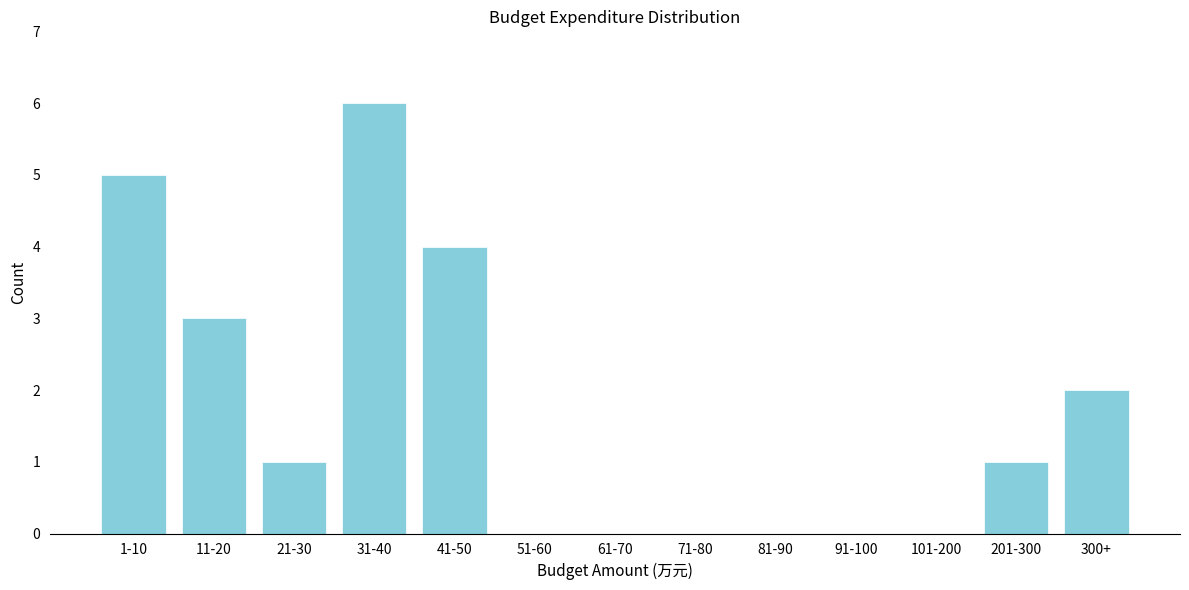

Reading left to right, transcribe all the data shown in this chart.

1-10=5	11-20=3	21-30=1	31-40=6	41-50=4	51-60=0	61-70=0	71-80=0	81-90=0	91-100=0	101-200=0	201-300=1	300+=2